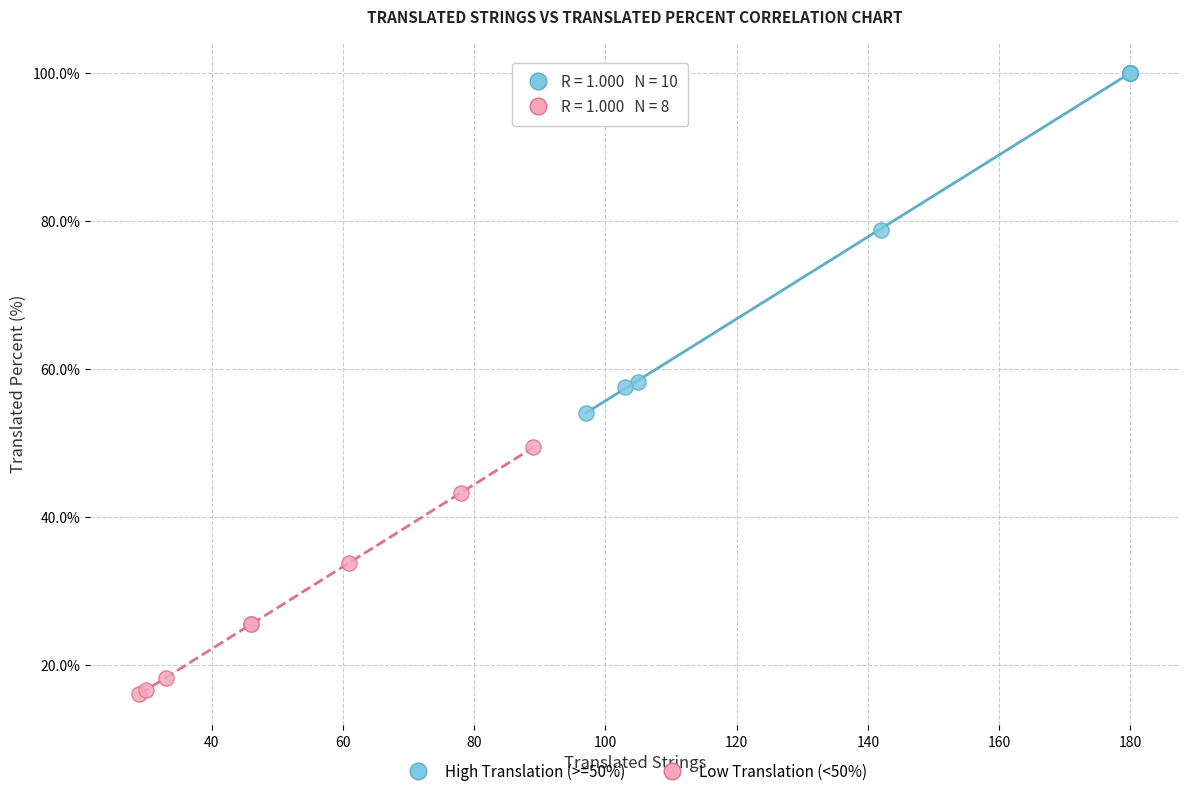

Which series contains the lowest Y value?

Low Translation (<50%)